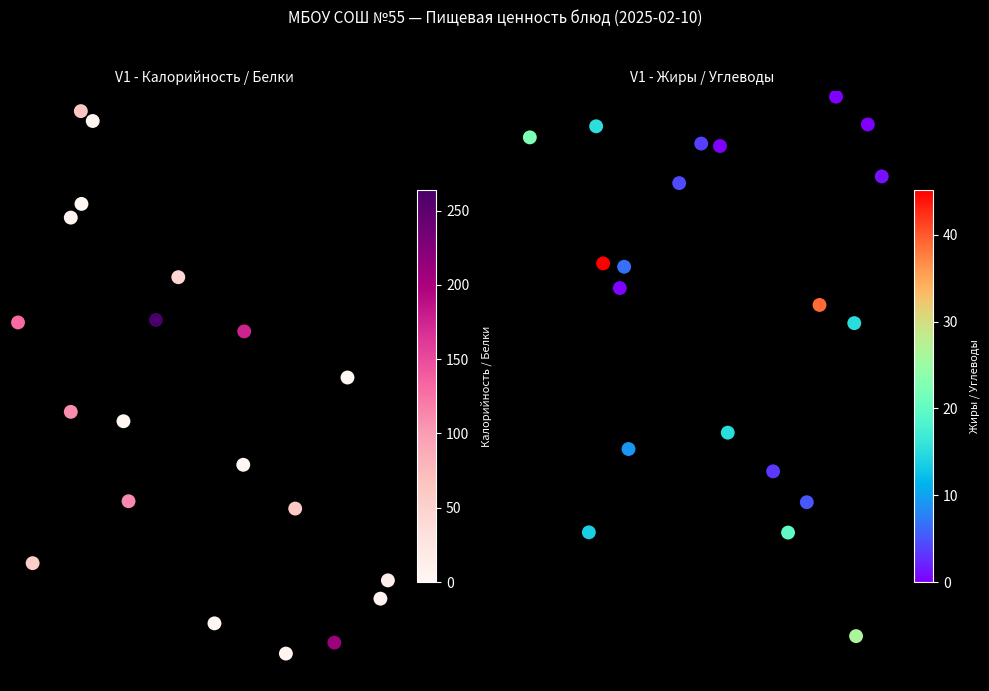

Which series has the largest total across all categories?

Жиры / Углеводы